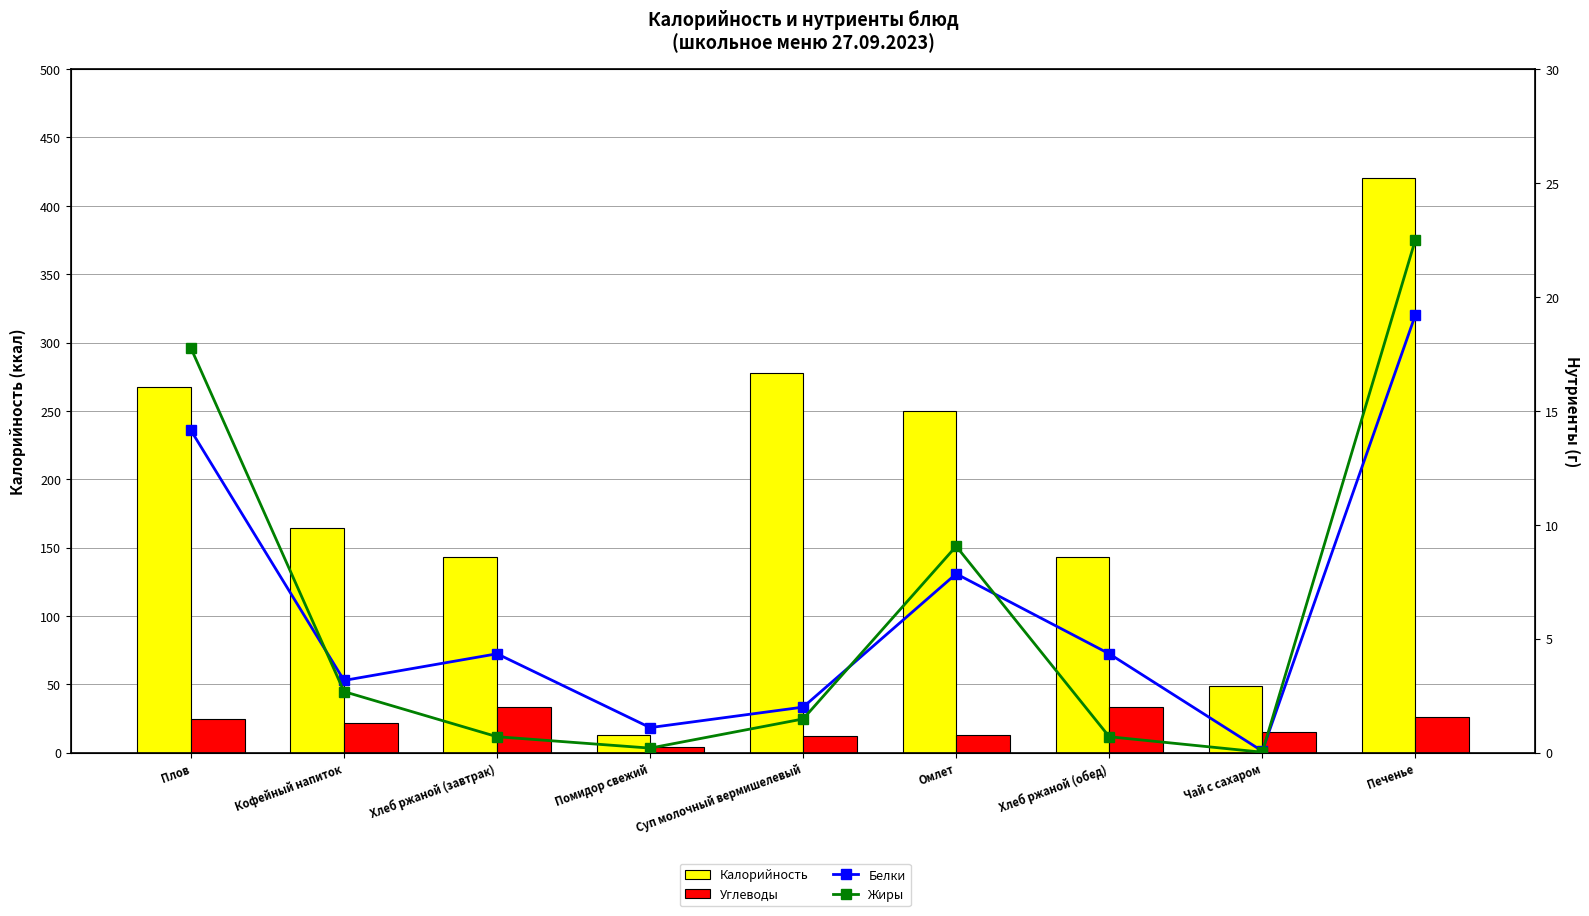

Which series has the largest total across all categories?

Калорийность